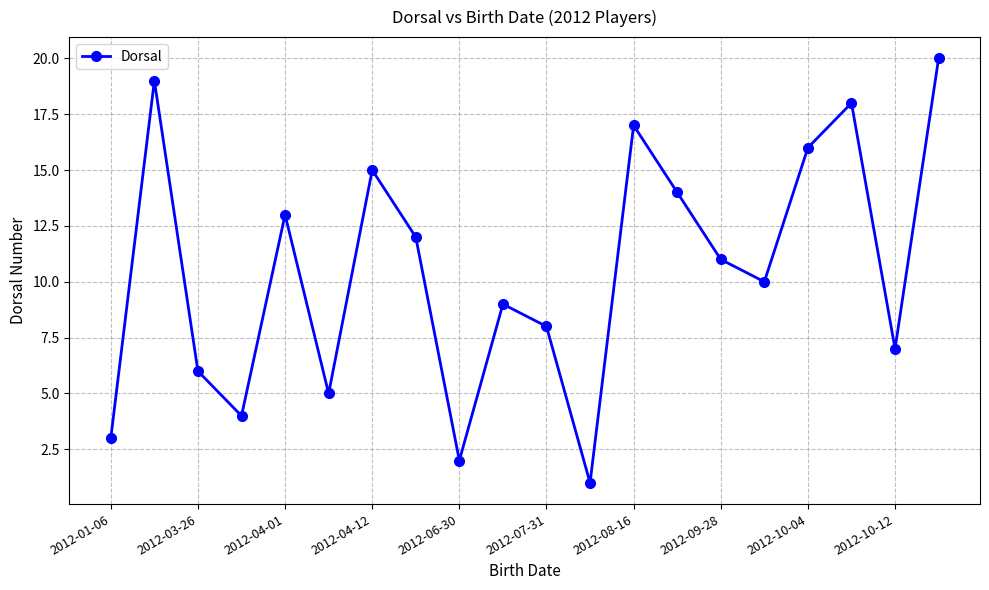

What is the difference between the maximum and minimum values?

19